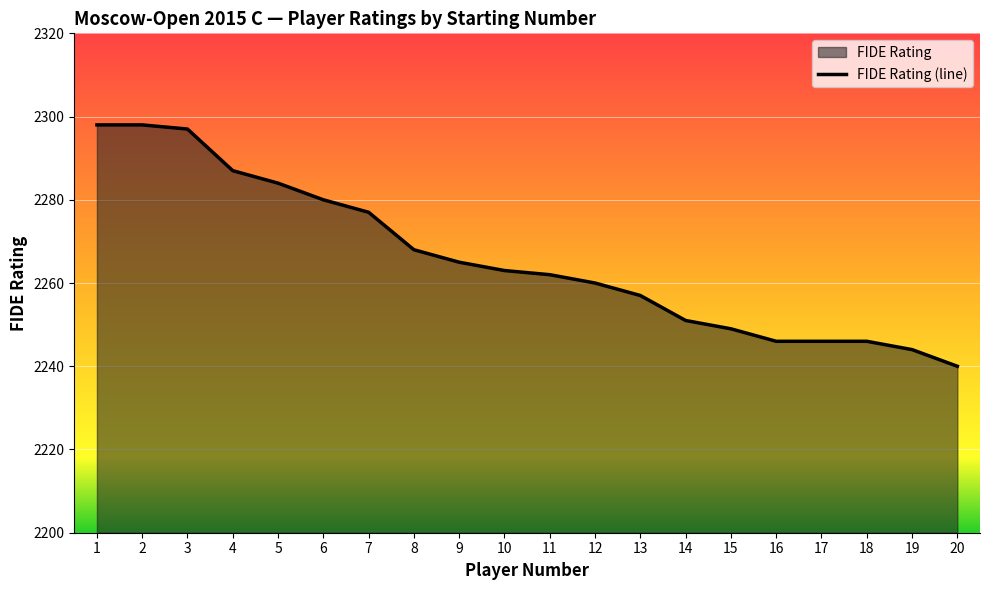

Between 19 and 16, which is larger?

16